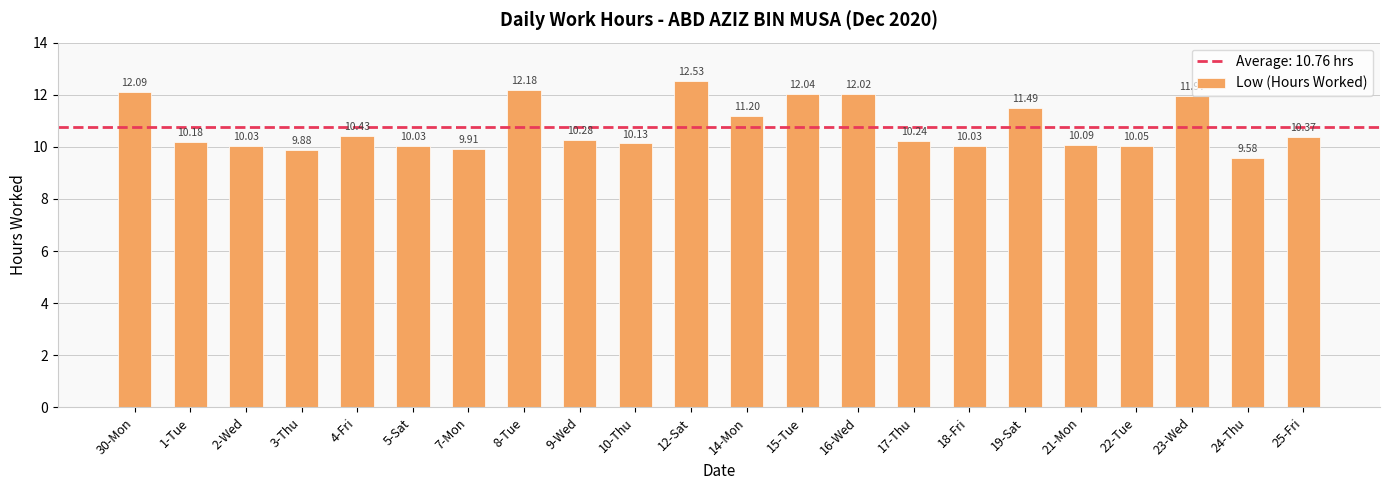

What is the change in value from 2-Wed to 19-Sat?

+1.5